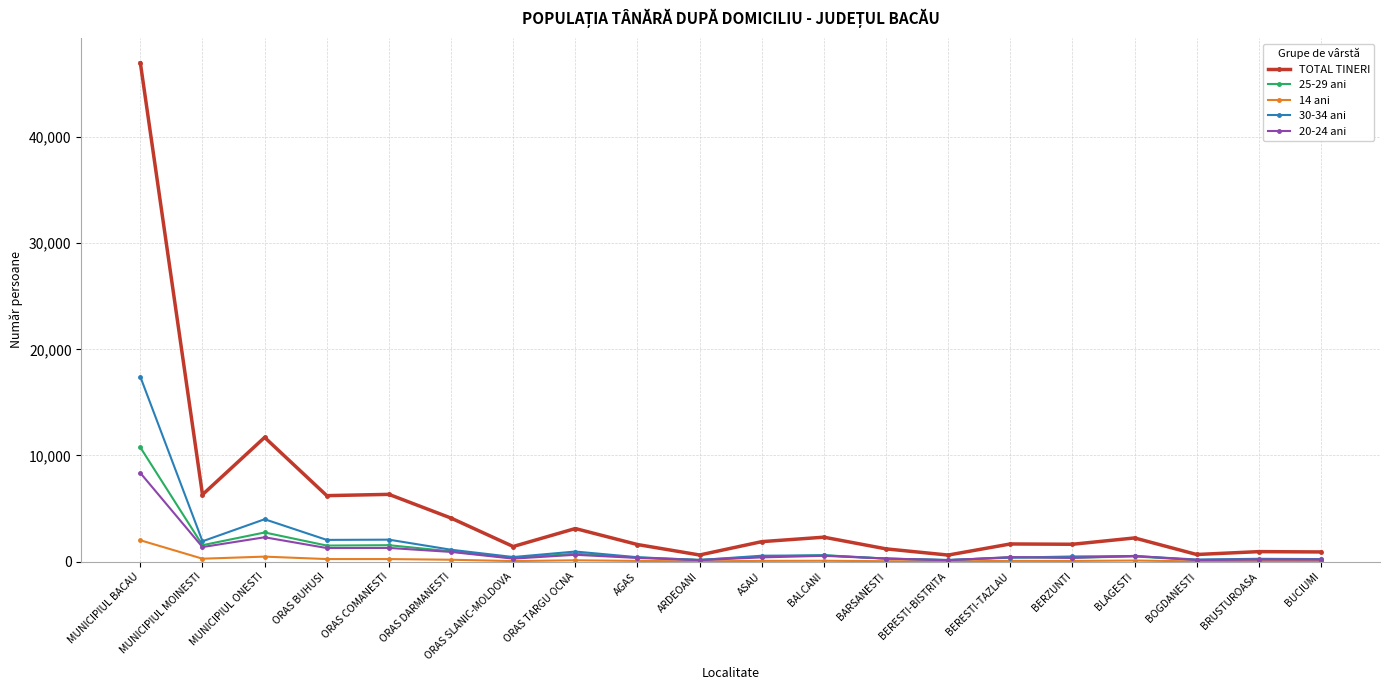

At which category is the sum across all series the highest?

MUNICIPIUL BACAU